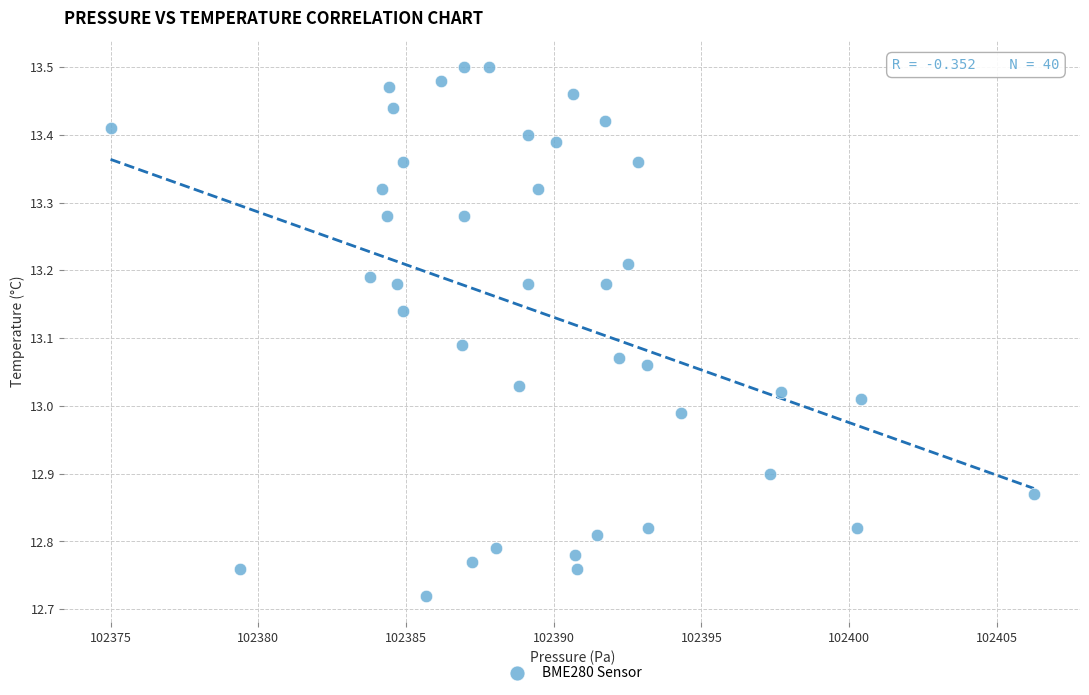

What is the range of Y values (max minus min)?

0.8